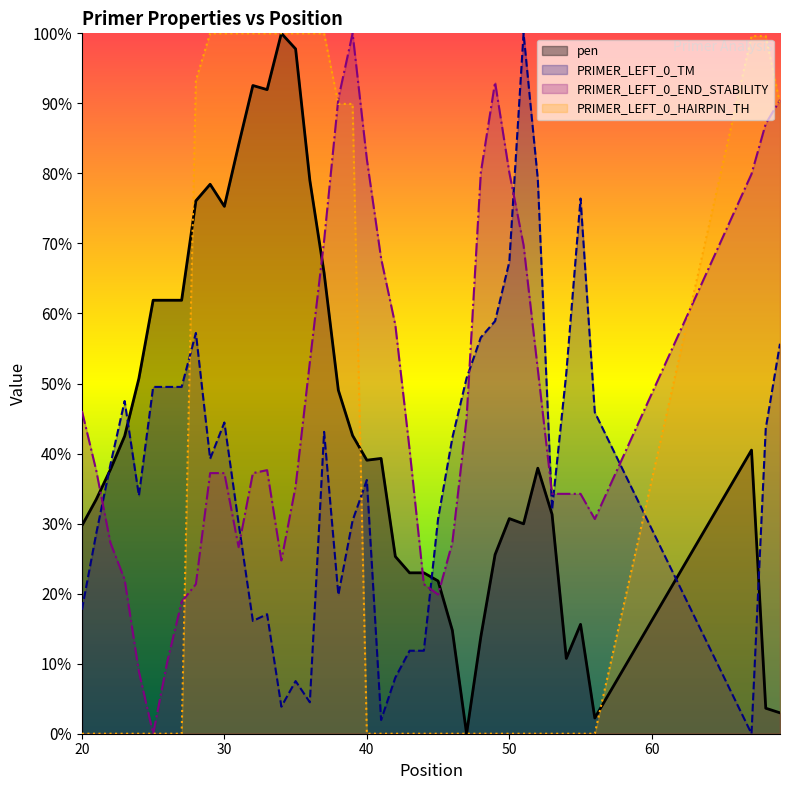

Which series has the largest range (max minus min)?

pen